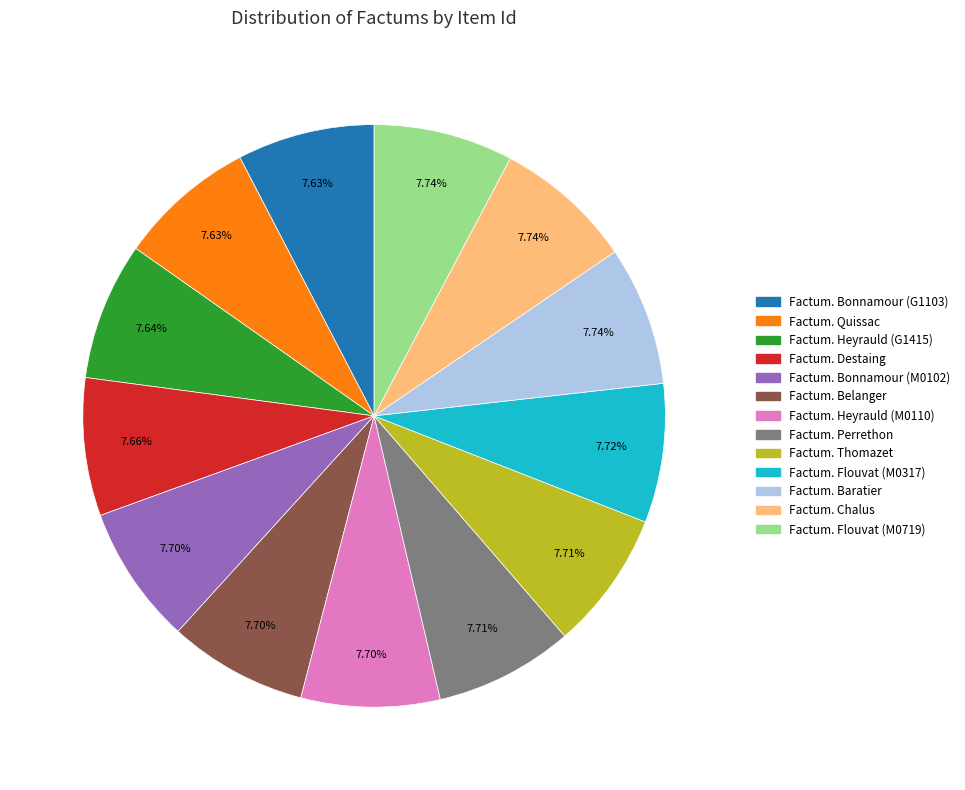

Does any single category account for the majority?

No